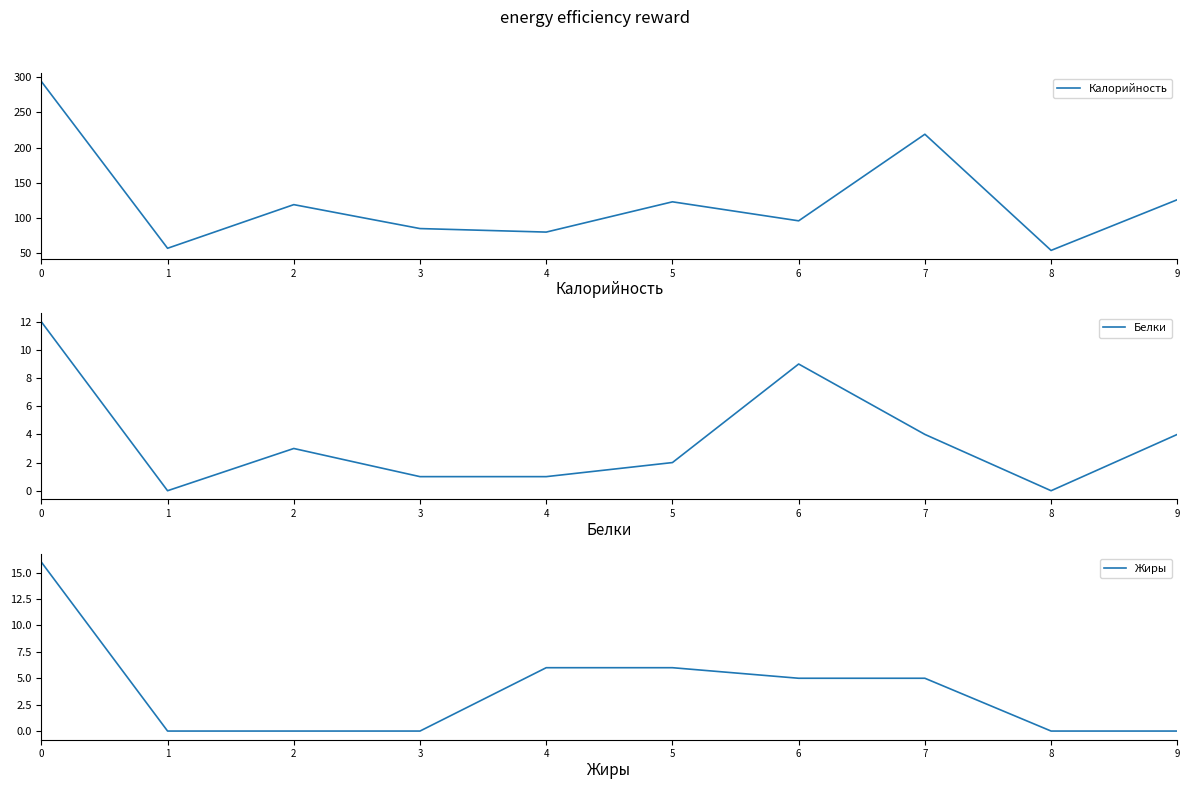

The value of Жиры at 4 is 11. True or false?

False